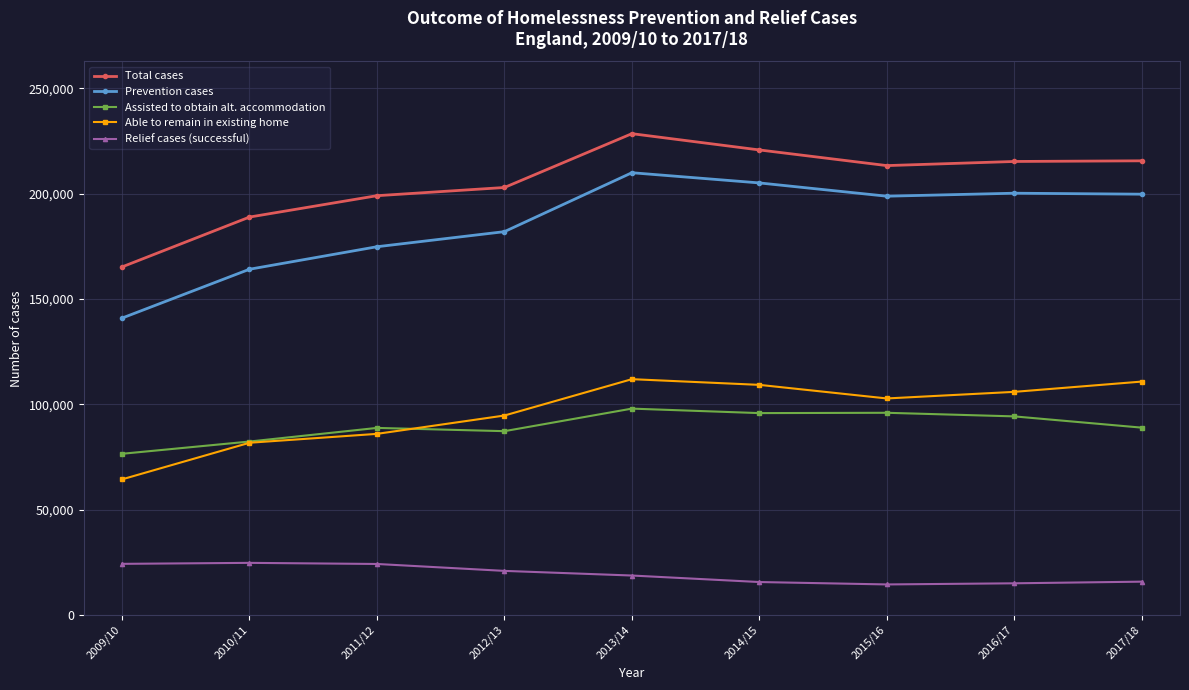

What is the total value across all series at 2012/13?

587660